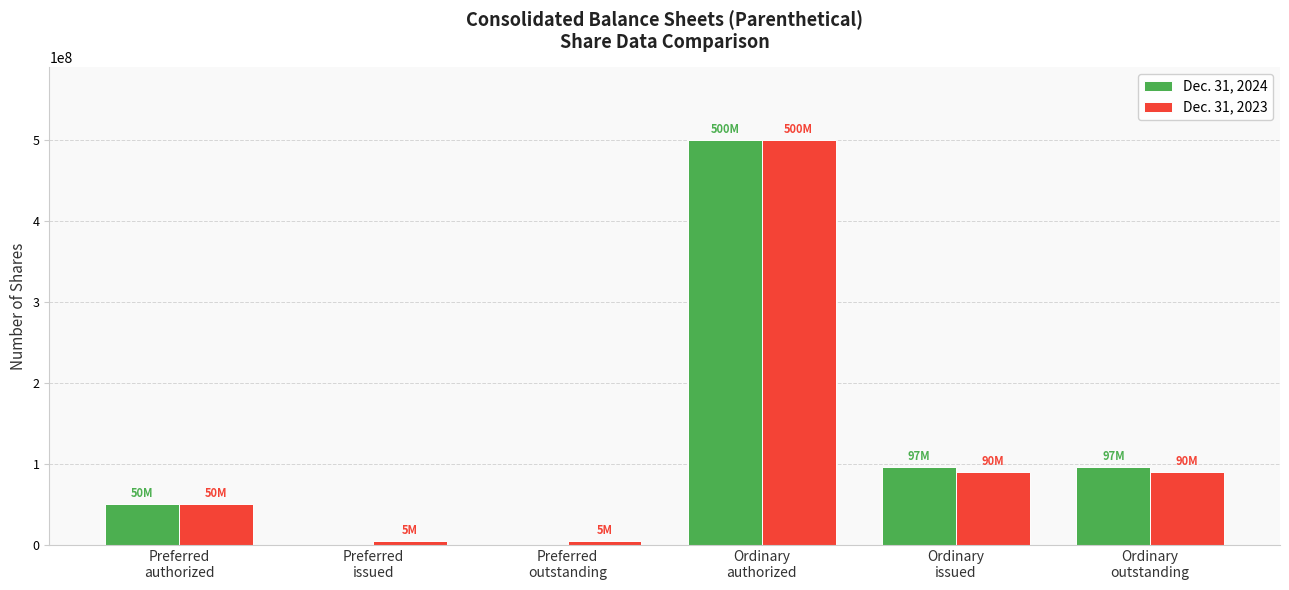

The value of Dec. 31, 2023 at Ordinary
authorized is 500000000. True or false?

True